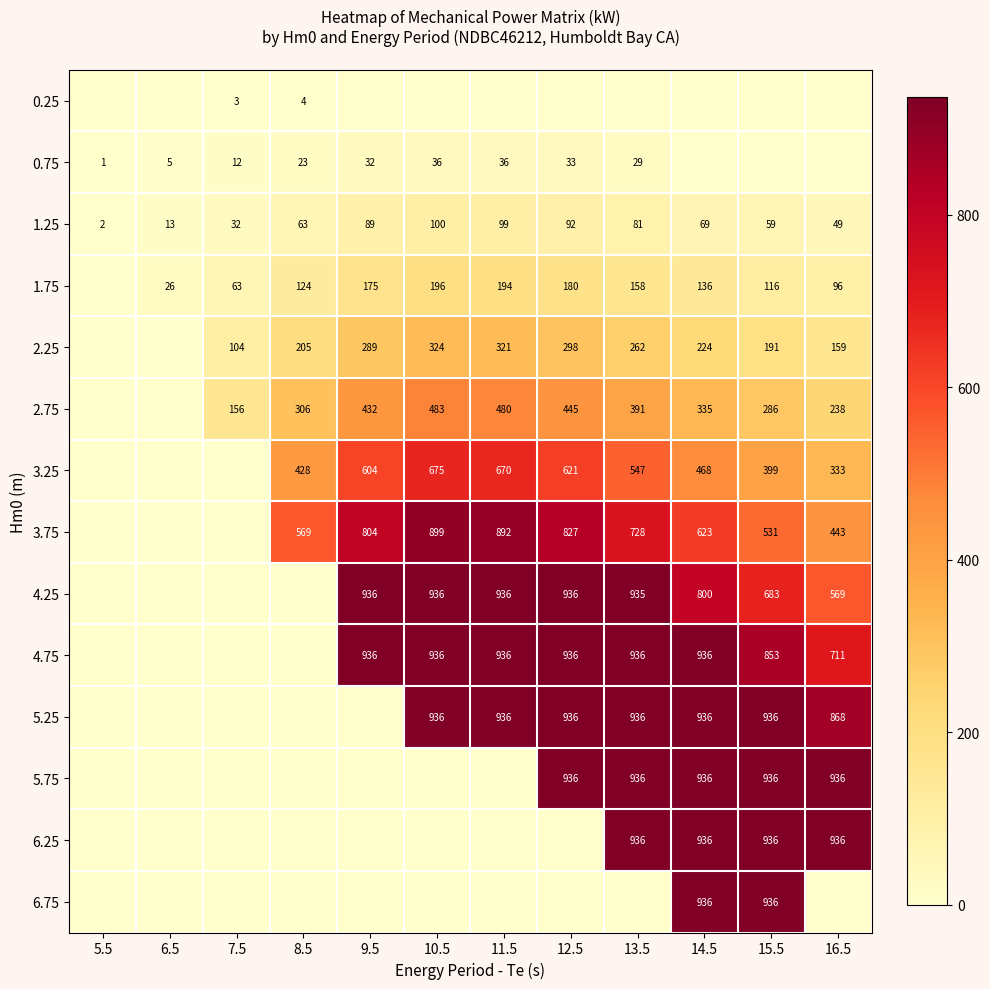

The value of 3.75 at 12.5 is 827. True or false?

True